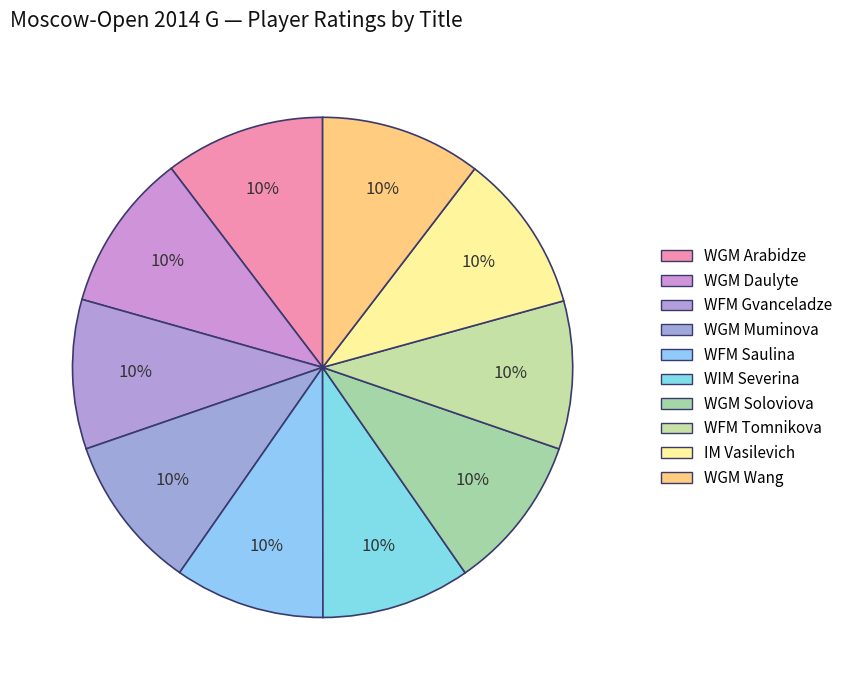

What is the ratio of the value at WFM Gvanceladze to the value at WGM Soloviova?

1.0